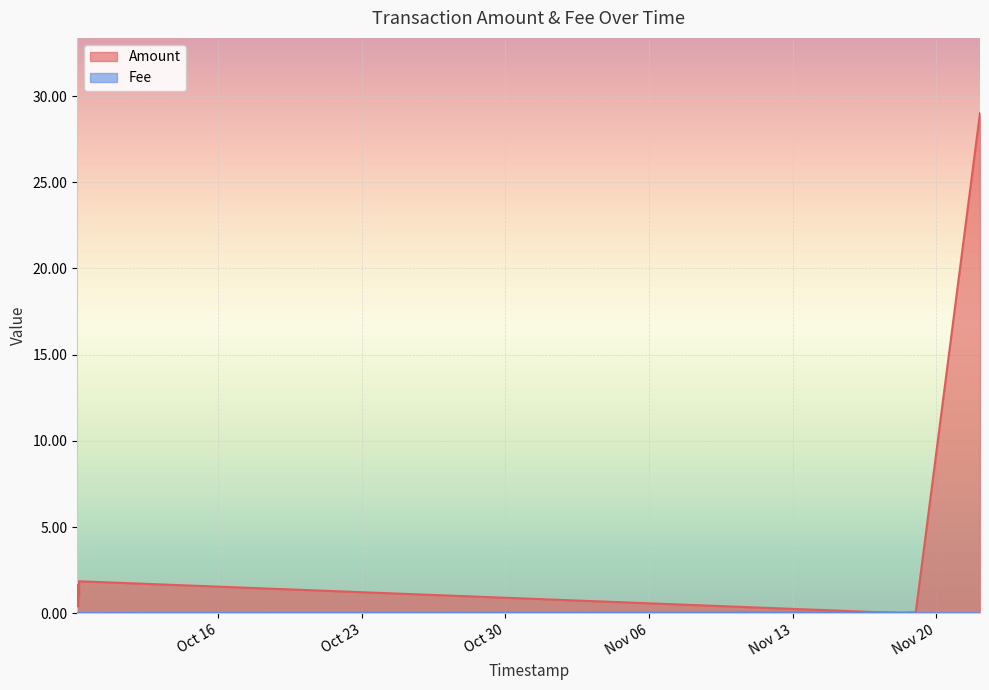

The value of Amount at 29 is 0.0. True or false?

False